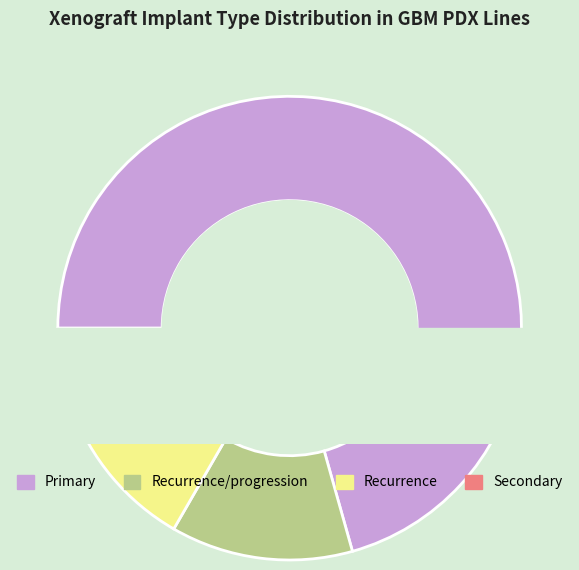

How many segments does this pie chart have?

4